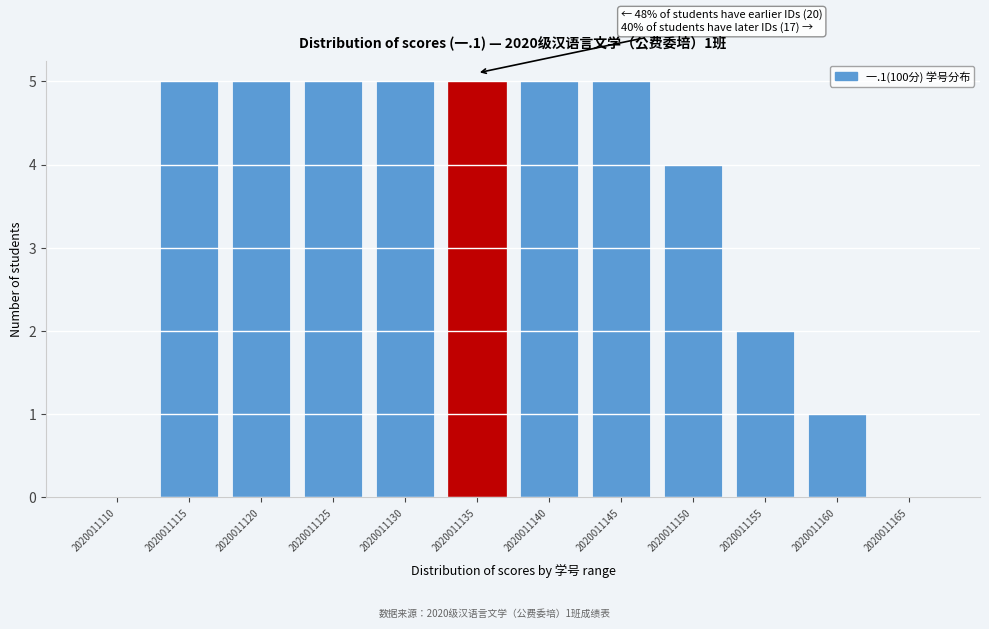

Reading left to right, list all the values displayed in this chart.

2020011110=0	2020011115=5	2020011120=5	2020011125=5	2020011130=5	2020011135=5	2020011140=5	2020011145=5	2020011150=4	2020011155=2	2020011160=1	2020011165=0